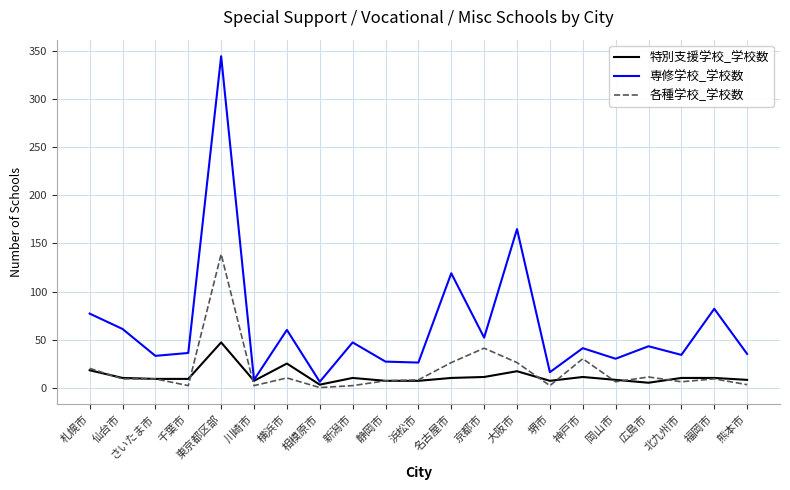

What is the greatest value displayed?

345